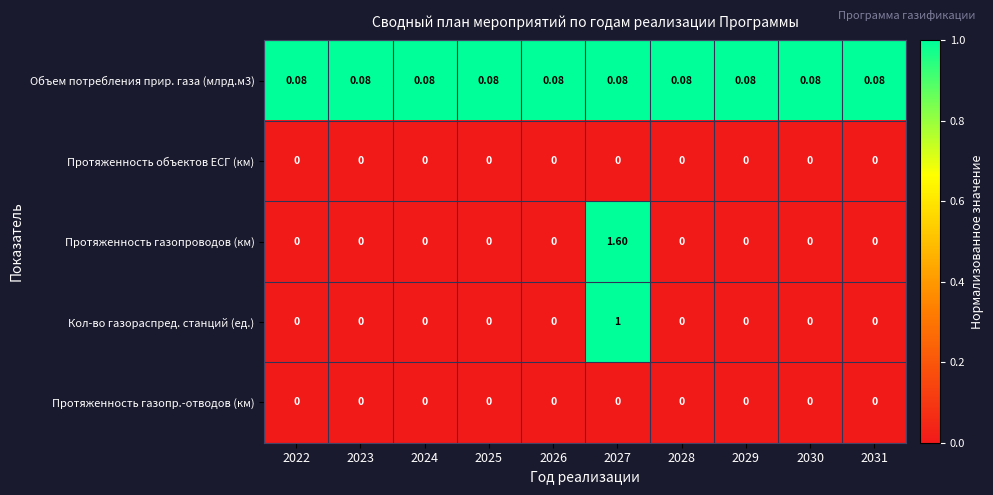

Which series has the largest range (max minus min)?

Протяженность газопроводов (км)